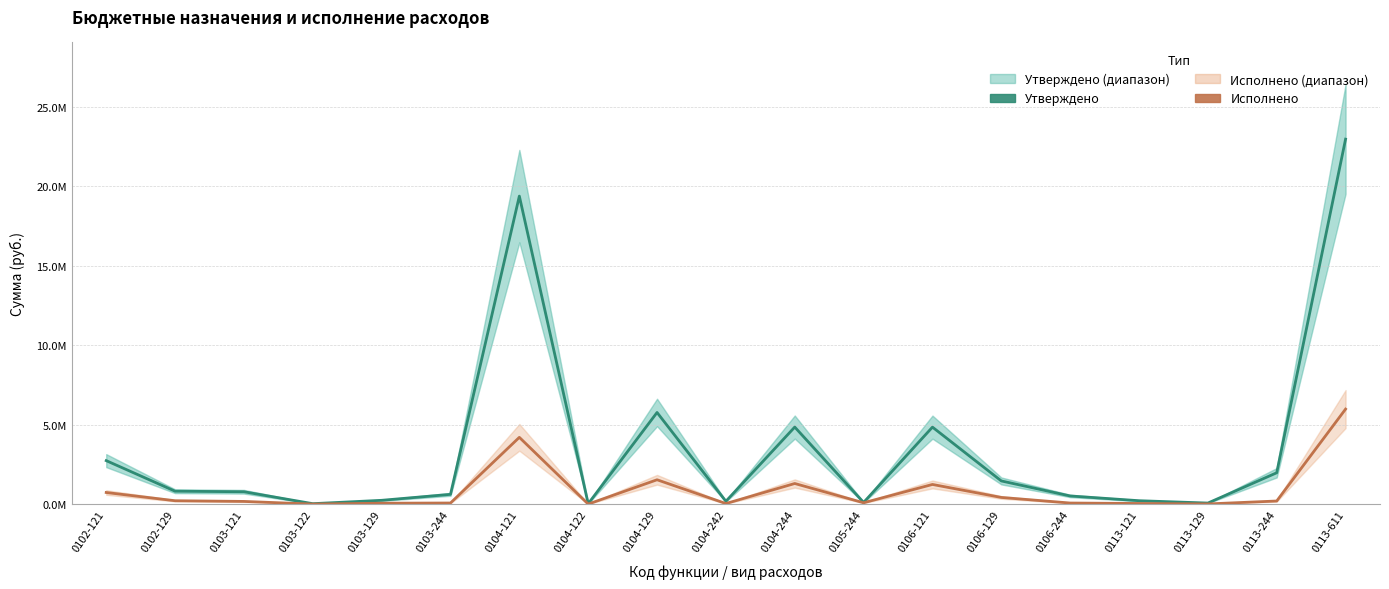

At how many categories does at least one series exceed 1467748?

7